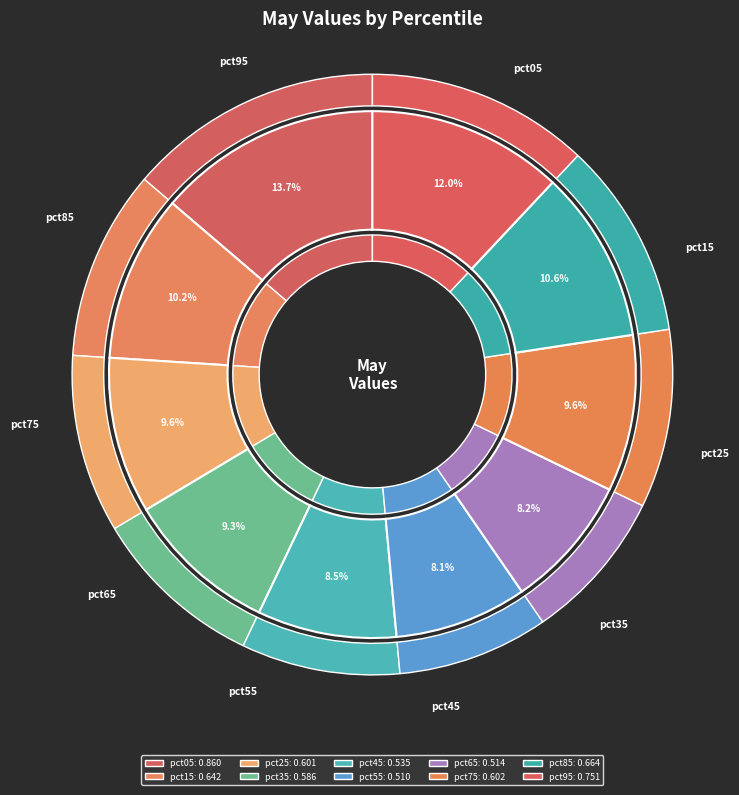

Is pct45 the majority of the pie?

No